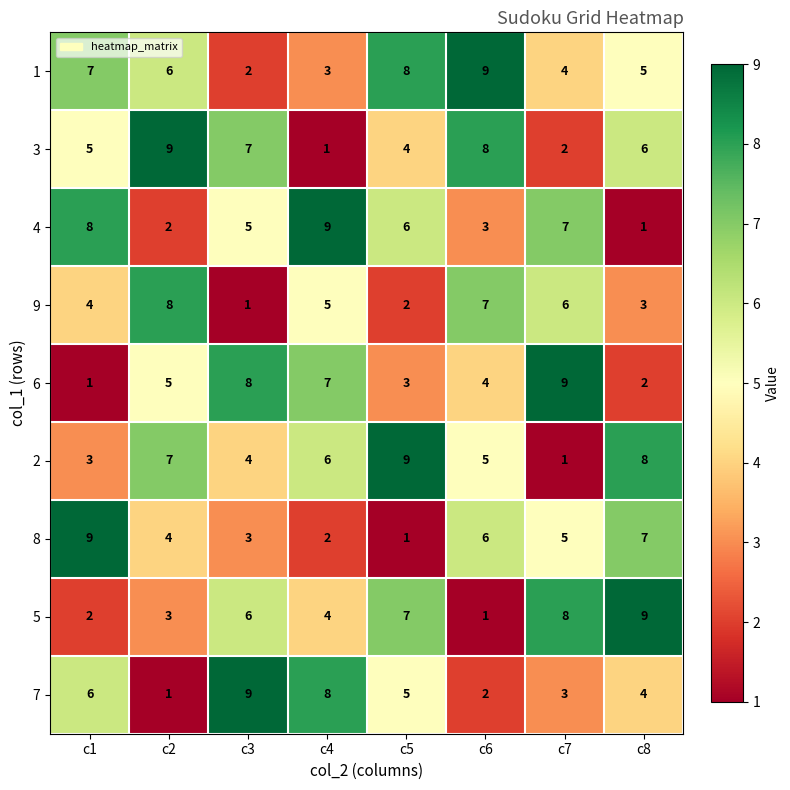

At how many categories does at least one series exceed 7?

8